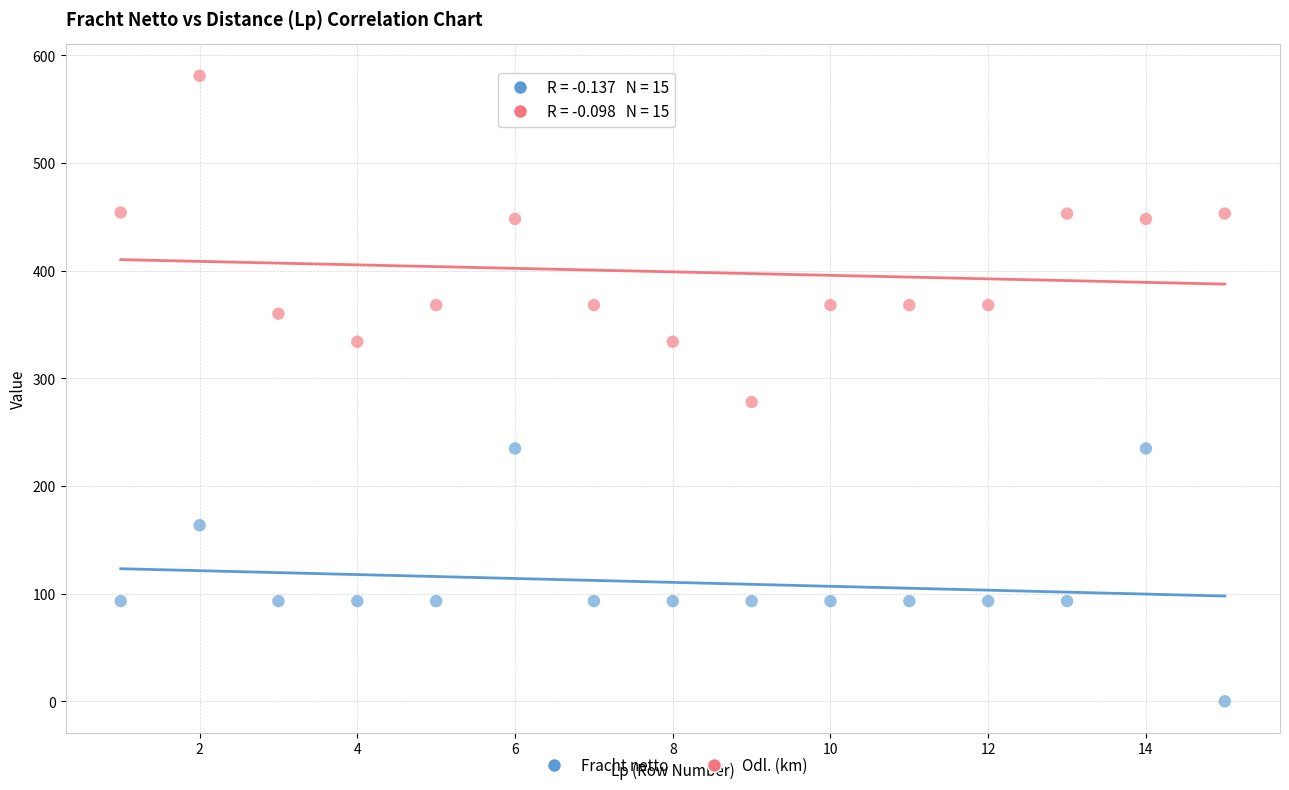

Which series has the widest spread of Y values?

Odl. (km)